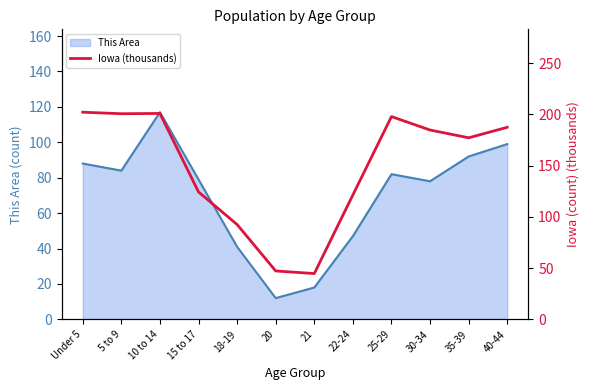

Which label corresponds to the smallest value in the chart?

21